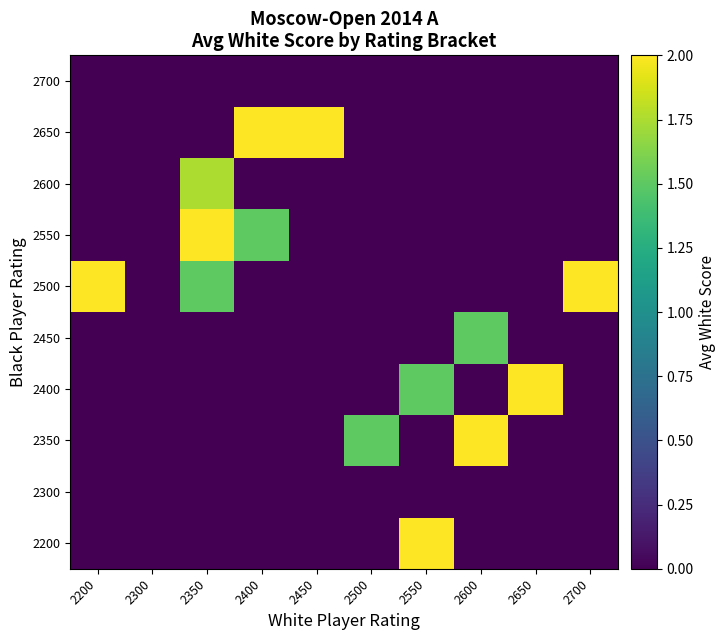

At which category is the sum across all series the highest?

2350